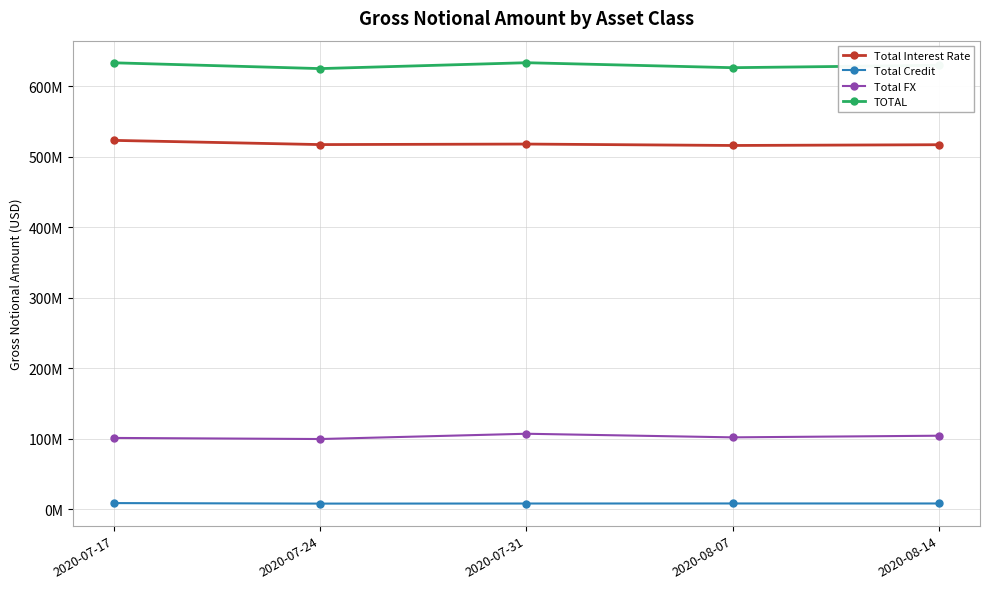

What is the sum of the TOTAL values at 2020-08-14 and 2020-07-24?

1254980554